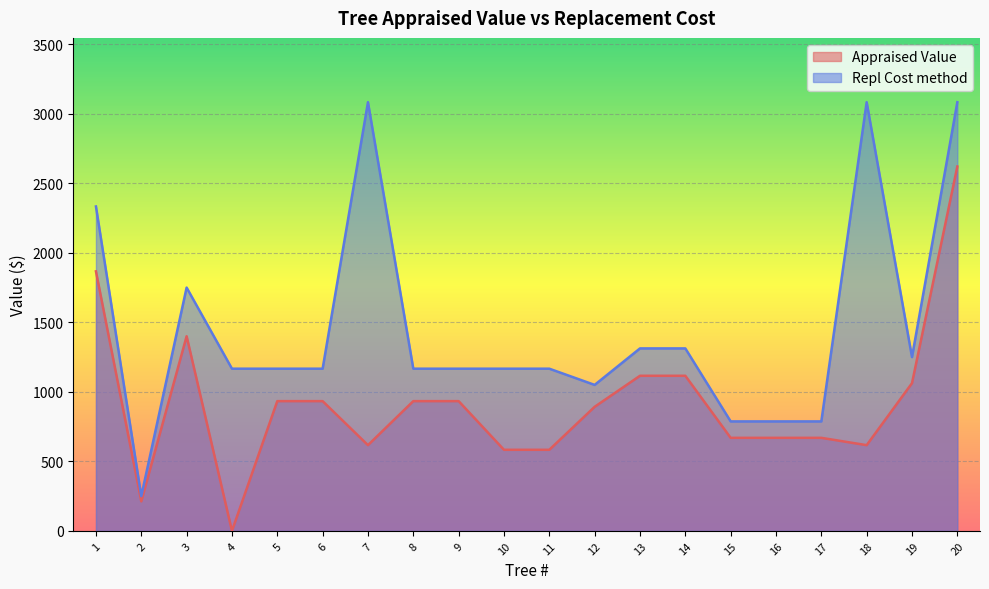

Which label corresponds to the largest value in the chart?

7